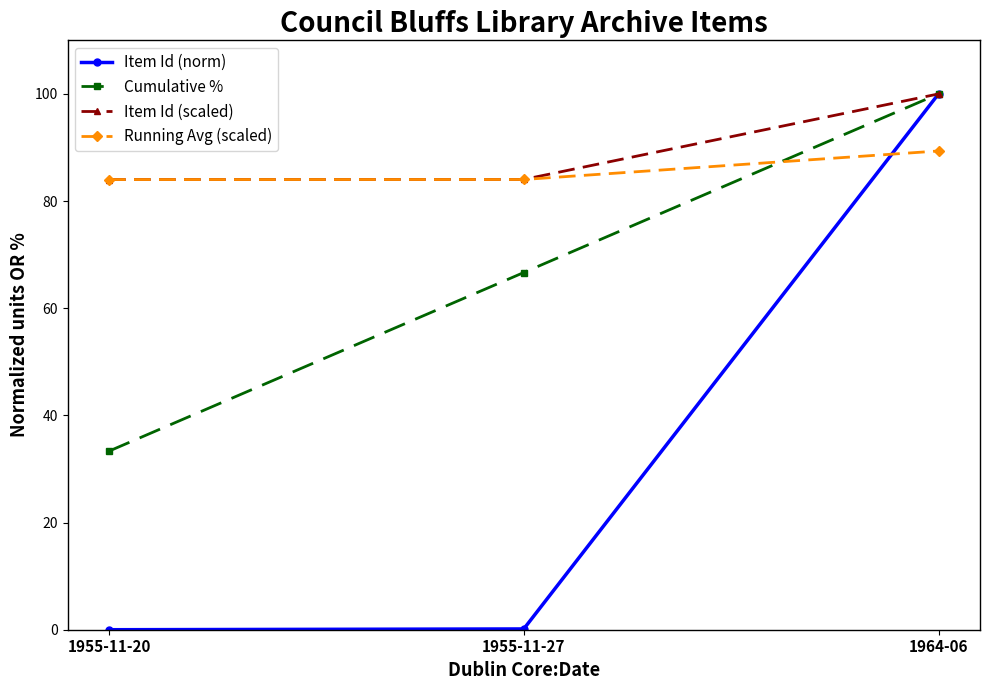

What is the sum of all Item Id (scaled) values?

268.1